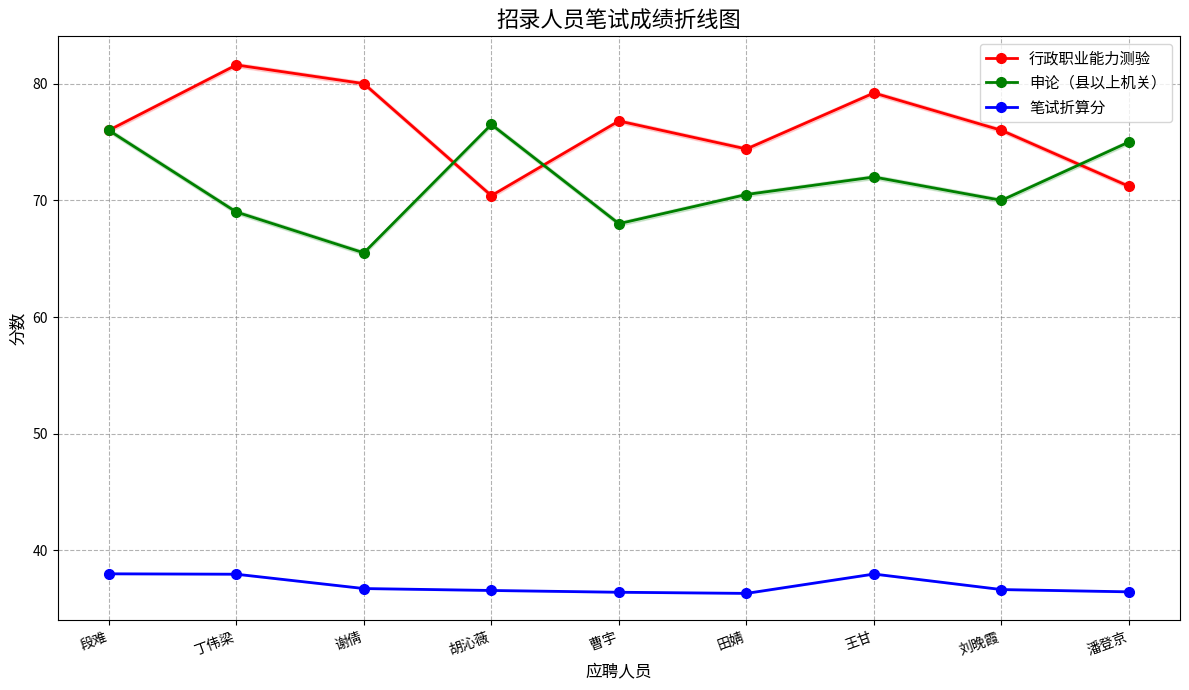

True or false: 笔试折算分 and 行政职业能力测验 intersect in this chart.

False